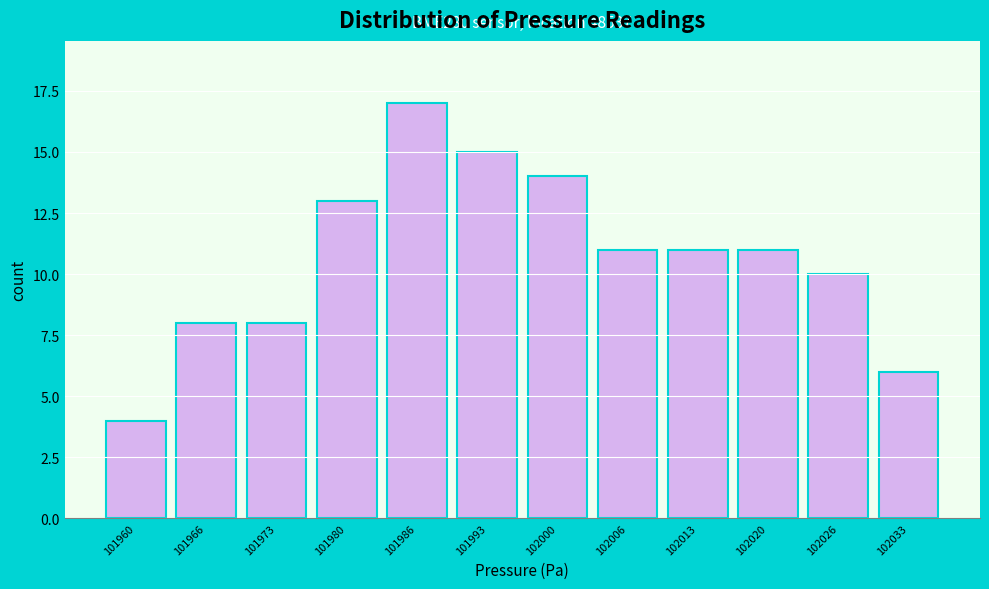

Reading left to right, list all the values displayed in this chart.

101960=4	101966=8	101973=8	101980=13	101986=17	101993=15	102000=14	102006=11	102013=11	102020=11	102026=10	102033=6